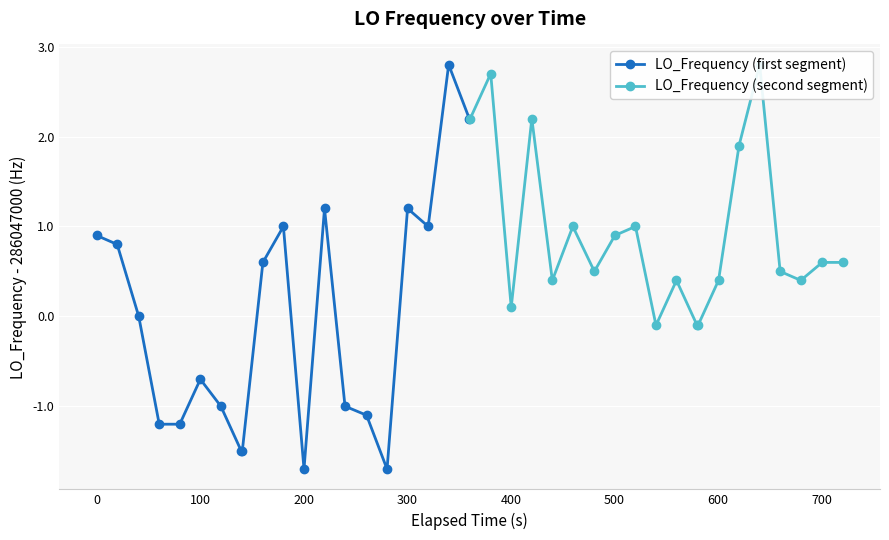

What is the value of the LO_Frequency (first segment) point at the 9th from the left?

-1.5